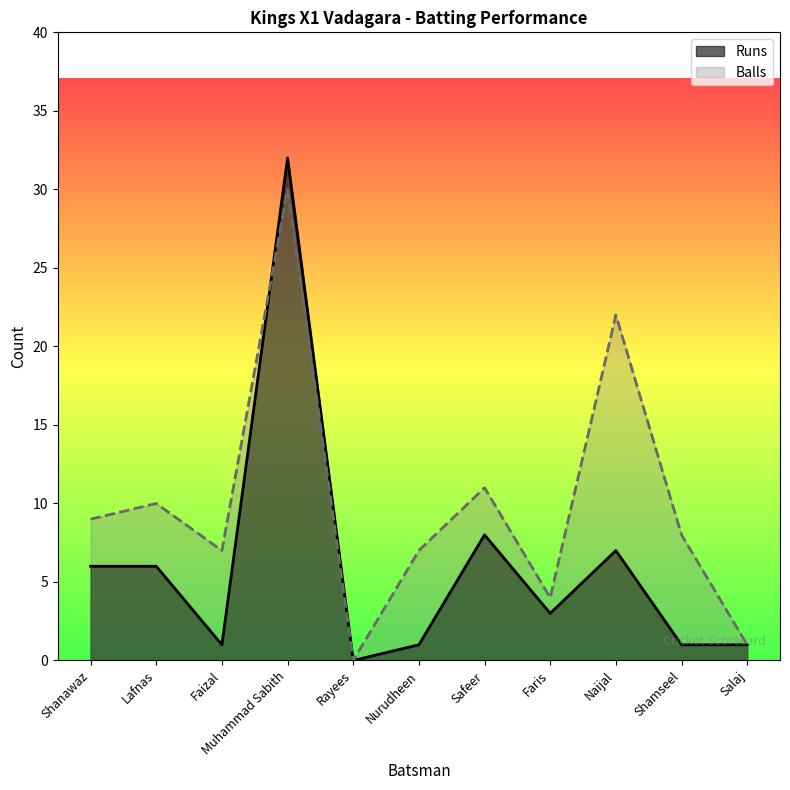

What is the label of the 5th point from the left?

Rayees